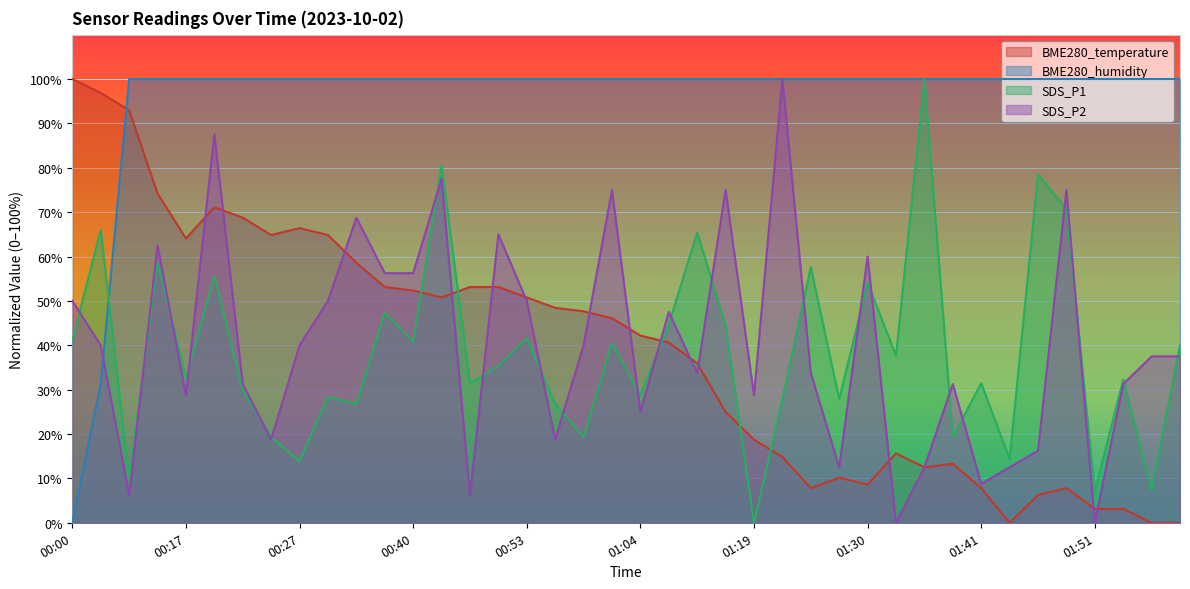

Between which two adjacent categories do SDS_P2 and BME280_humidity first intersect?

00:03 and 00:05